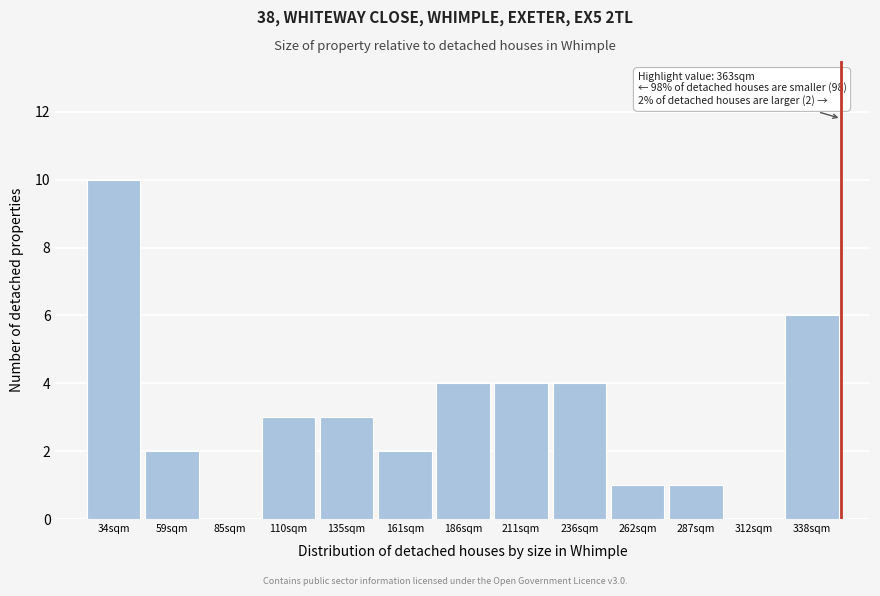

Reading left to right, what are all the values shown in this chart?

34sqm=10	59sqm=2	85sqm=0	110sqm=3	135sqm=3	161sqm=2	186sqm=4	211sqm=4	236sqm=4	262sqm=1	287sqm=1	312sqm=0	338sqm=6